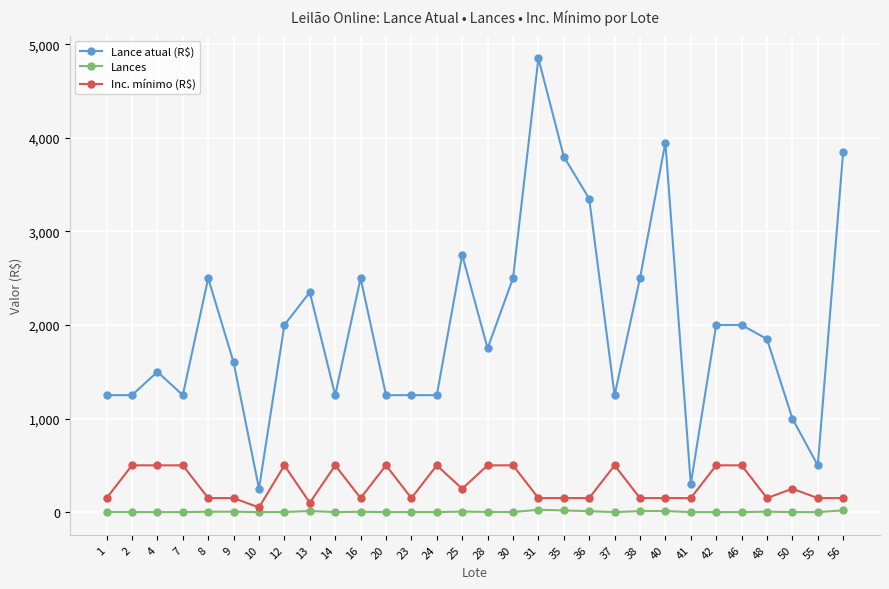

At how many categories does at least one series exceed 3377?

4